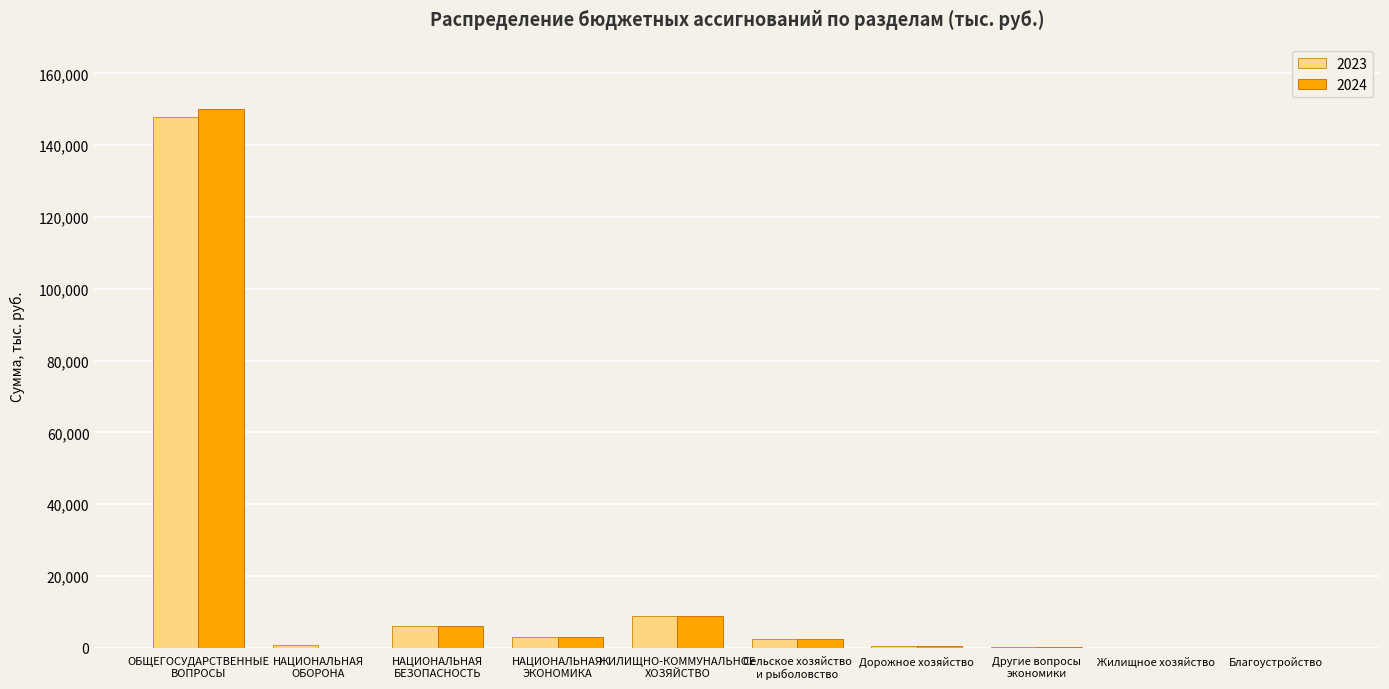

What is the average value of the 2023 series?

16948.6